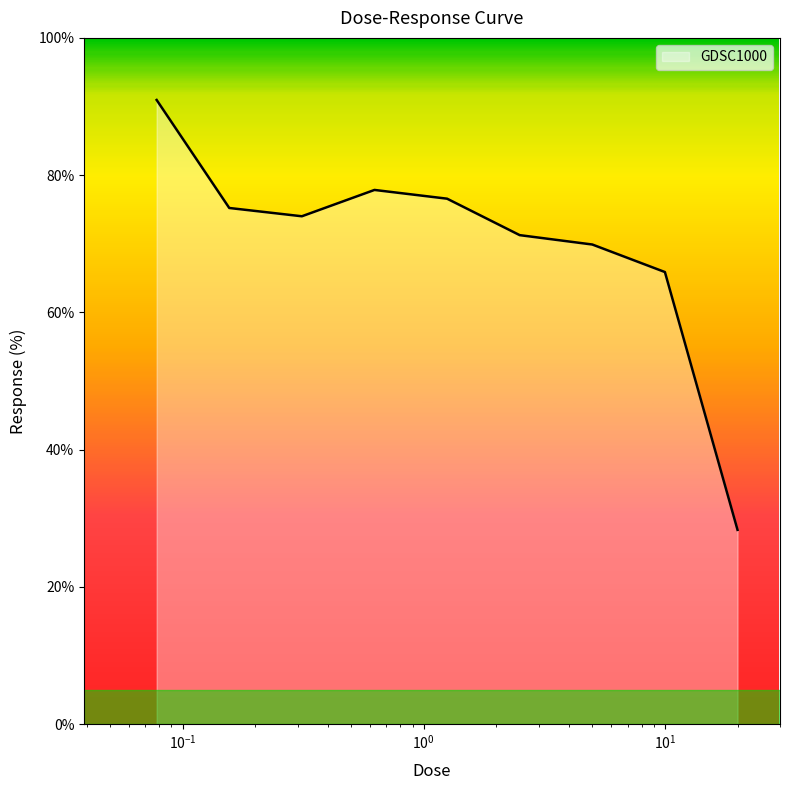

What is the maximum value shown in the chart?

91.0